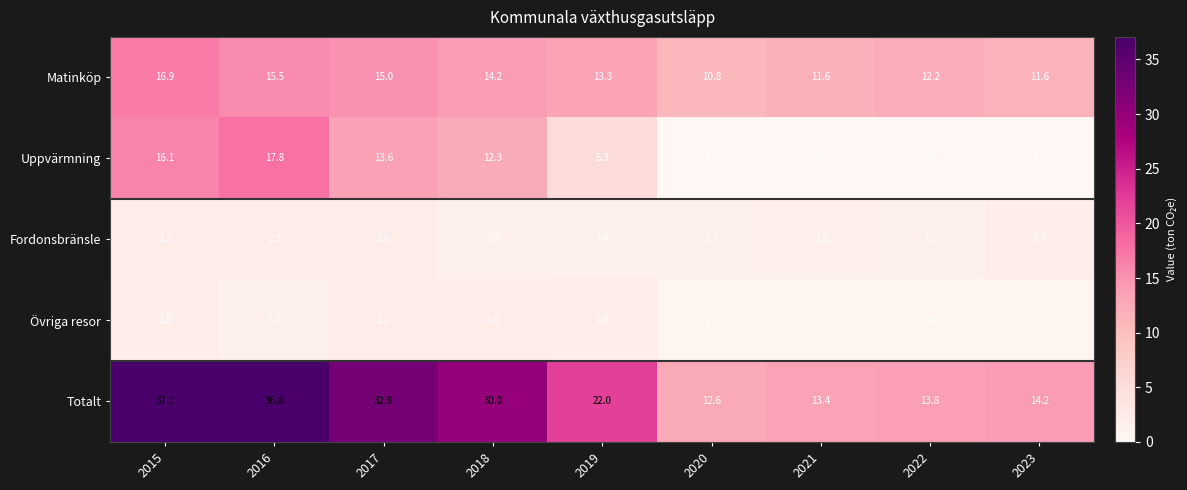

What is the greatest value displayed?

37.1